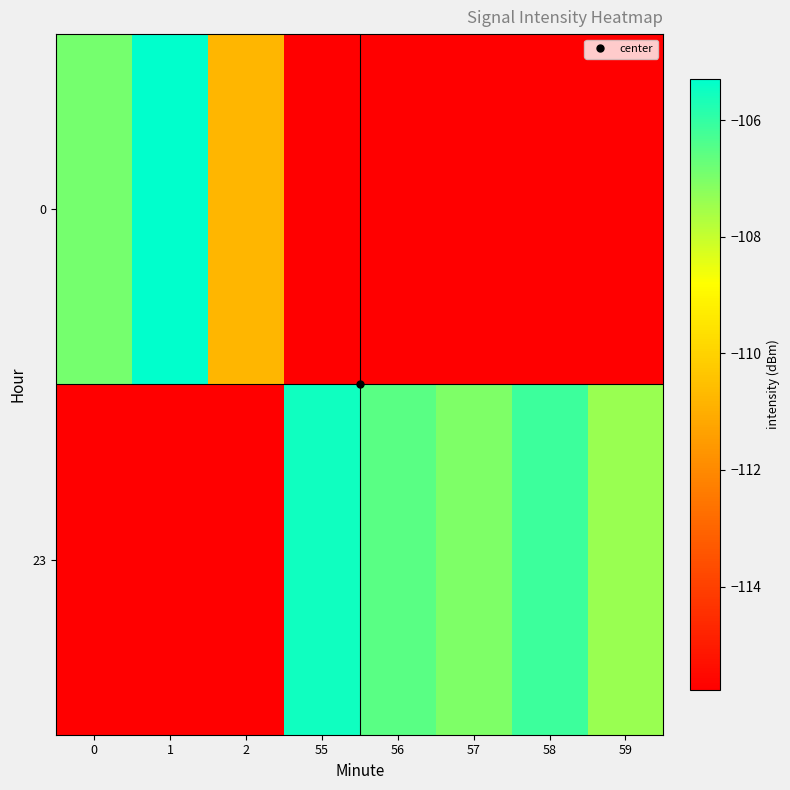

Reading left to right, list all the values displayed in this chart.

0: 0=-106.9	1=-105.3	2=-110.8	55=-115.8	56=-115.8	57=-115.8	58=-115.8	59=-115.8
23: 0=-115.8	1=-115.8	2=-115.8	55=-105.5	56=-106.5	57=-107.0	58=-106.1	59=-107.4